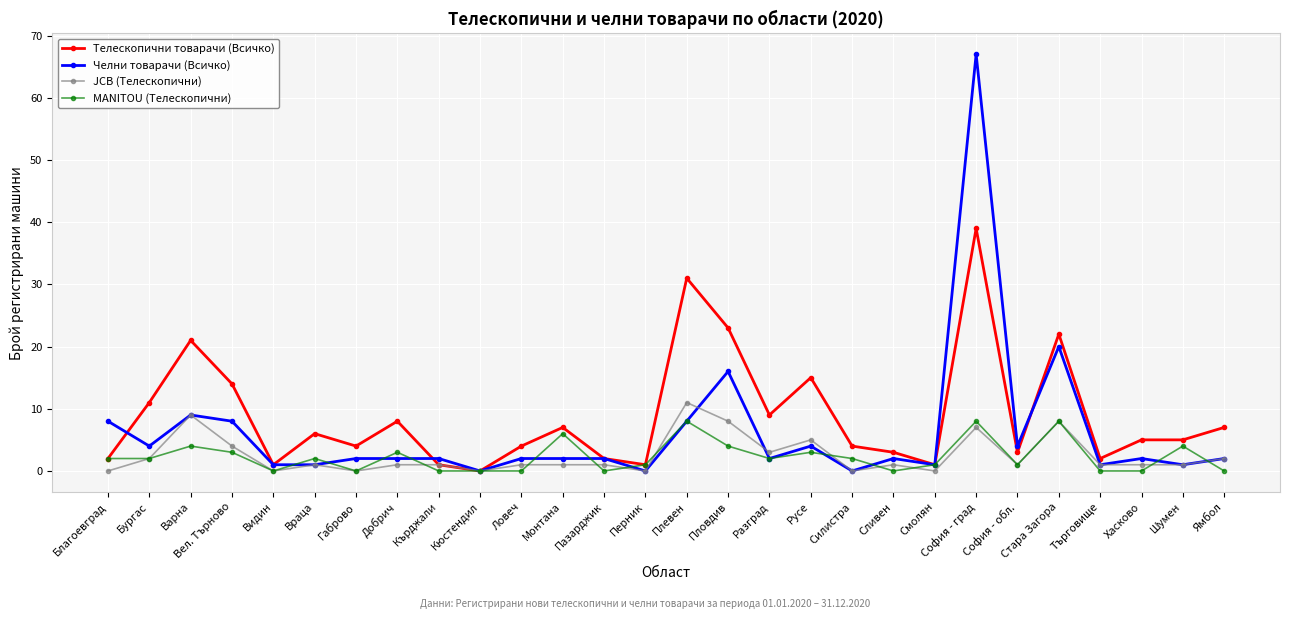

Does the chart have visible grid lines?

Yes